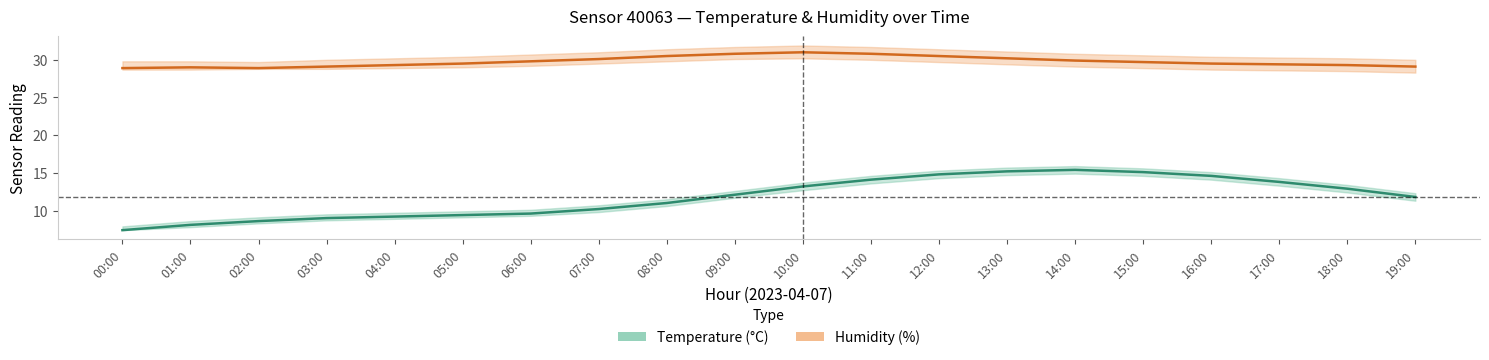

Reading left to right, extract all data points from this chart.

temperature_mid: 7.4	8.1	8.6	9.0	9.2	9.4	9.6	10.2	11.0	12.1	13.2	14.1	14.8	15.2	15.4	15.1	14.6	13.8	12.9	11.8
temperature_upper: 7.9	8.6	9.1	9.5	9.7	9.9	10.1	10.7	11.5	12.6	13.7	14.6	15.3	15.7	15.9	15.6	15.1	14.3	13.4	12.3
temperature_lower: 7.4	7.8	8.3	8.7	8.9	9.1	9.3	9.8	10.6	11.7	12.7	13.6	14.3	14.7	14.9	14.6	14.1	13.3	12.4	11.3
humidity_mid: 28.9	29.0	28.9	29.1	29.3	29.5	29.8	30.1	30.5	30.8	31.0	30.8	30.5	30.2	29.9	29.7	29.5	29.4	29.3	29.1
humidity_upper: 29.8	29.8	29.7	30.0	30.2	30.4	30.7	31.0	31.4	31.7	31.9	31.7	31.4	31.1	30.8	30.6	30.4	30.3	30.2	30.0
humidity_lower: 28.7	28.7	28.8	28.8	28.9	29.0	29.2	29.5	29.8	30.1	30.2	30.0	29.7	29.4	29.1	28.9	28.7	28.6	28.5	28.3